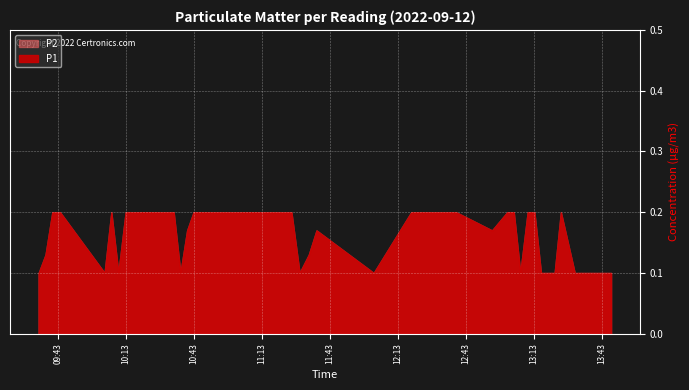

Count the number of categories in the chart.

40